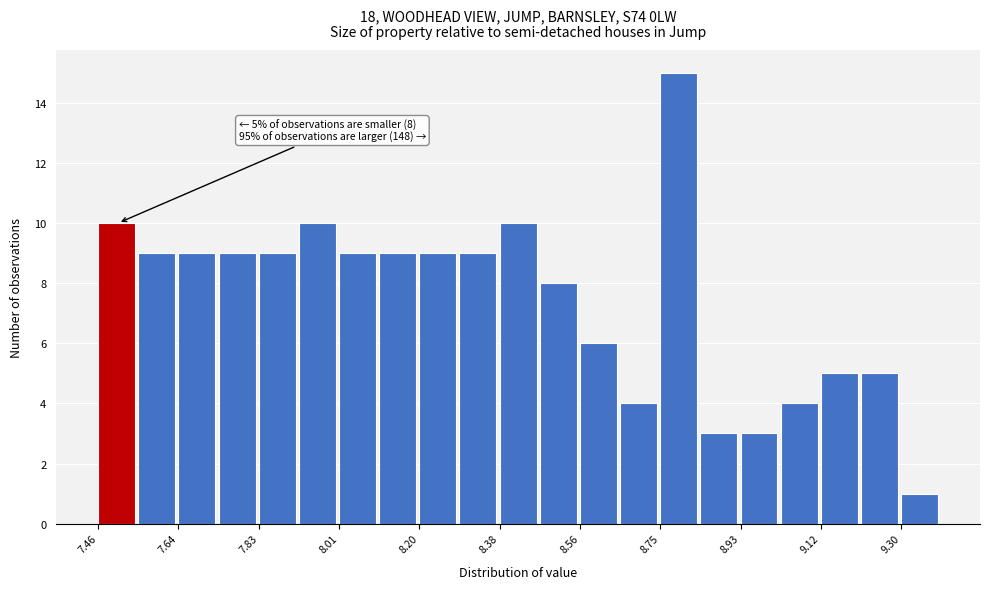

Which range on the x-axis has the tallest bar?

8.748 to 8.840